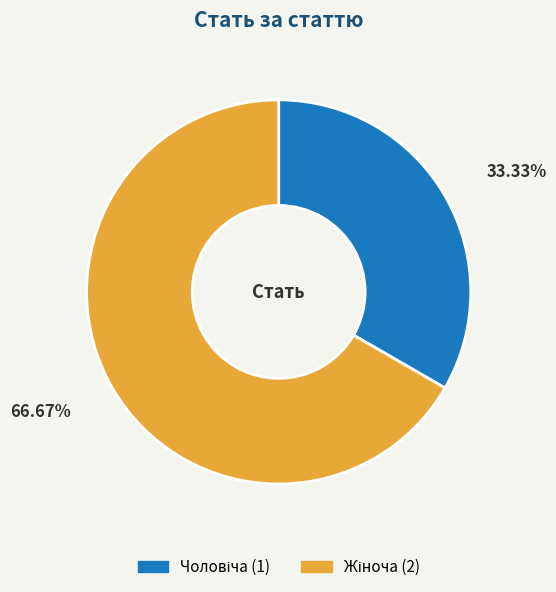

Is there a majority slice in this chart?

Yes